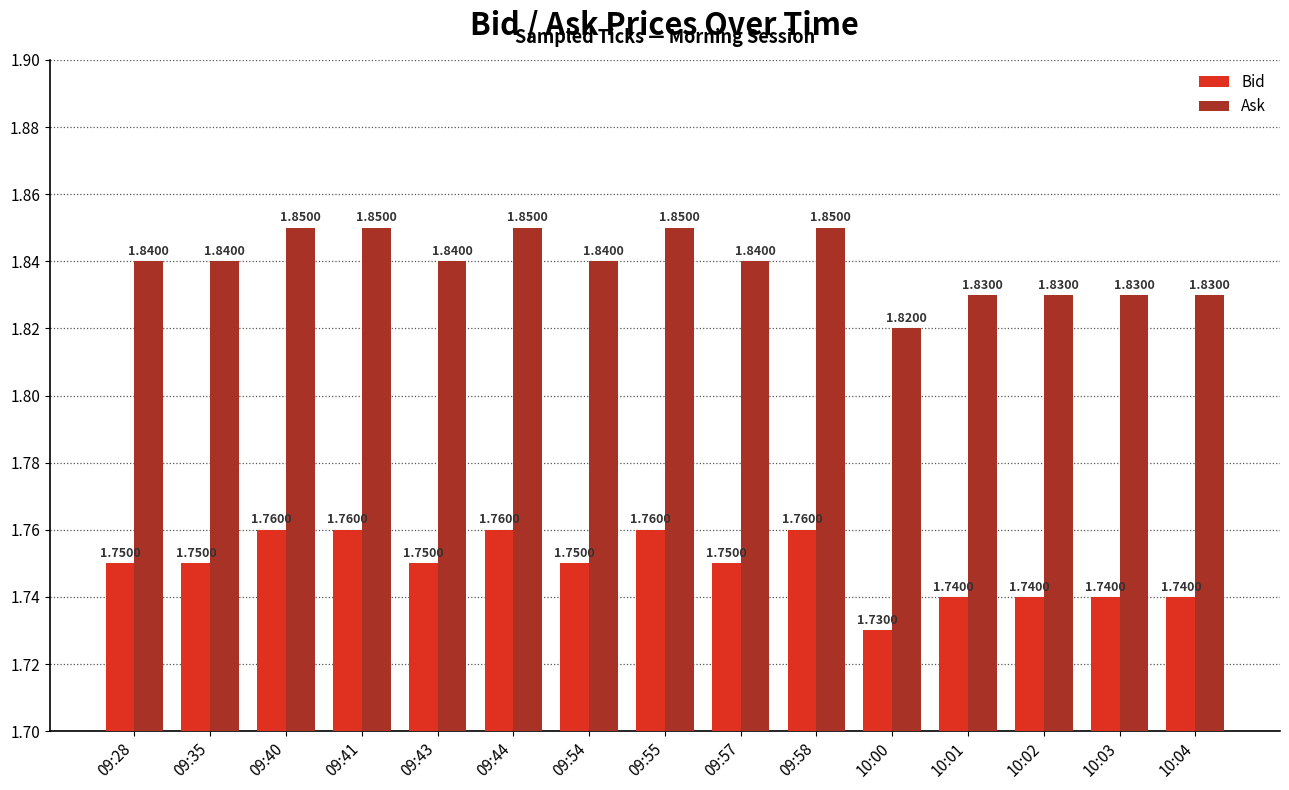

List the series in order of their overall mean, highest first.

Ask, Bid